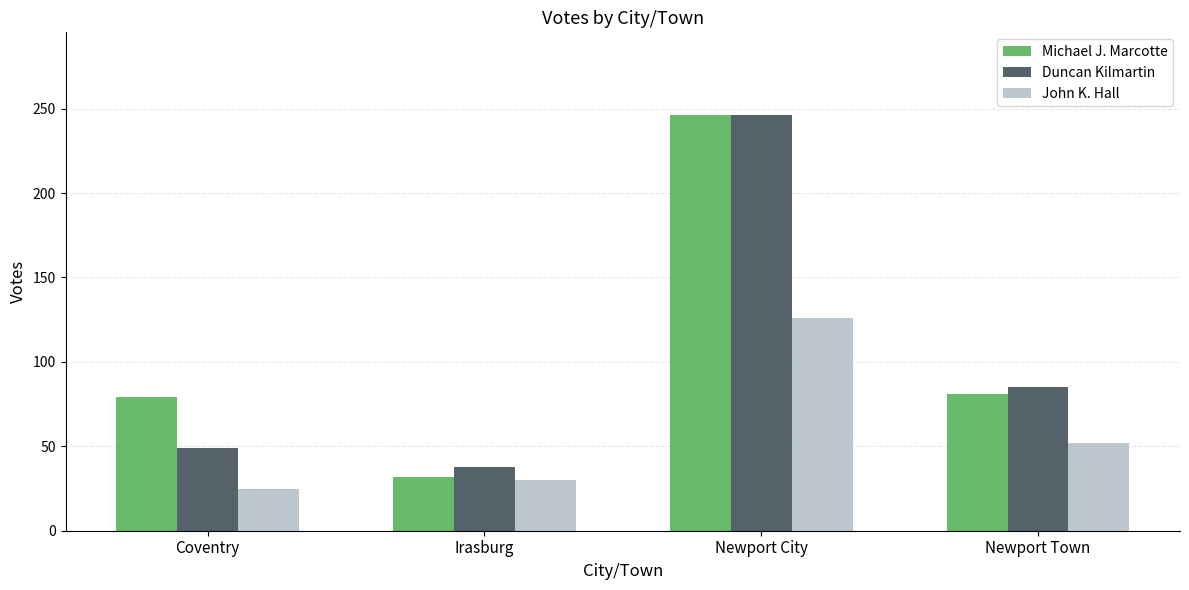

List the labels in order of John K. Hall value, largest first.

Newport City, Newport Town, Irasburg, Coventry